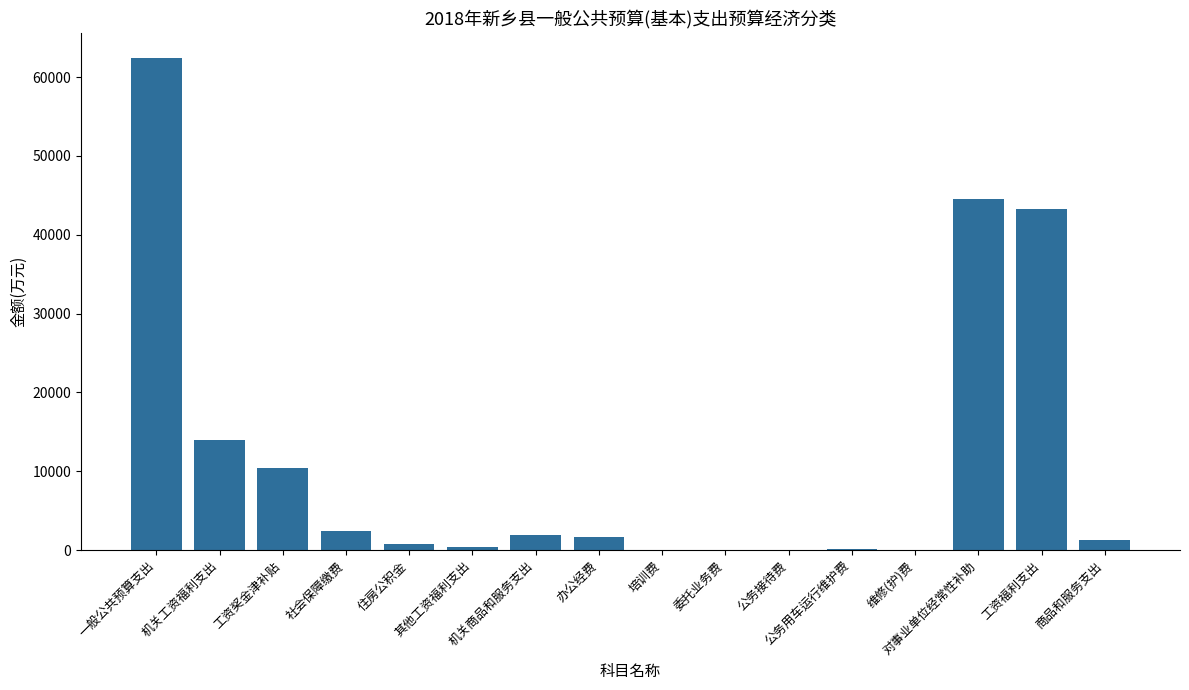

Where does the data first go above 1695?

一般公共预算支出